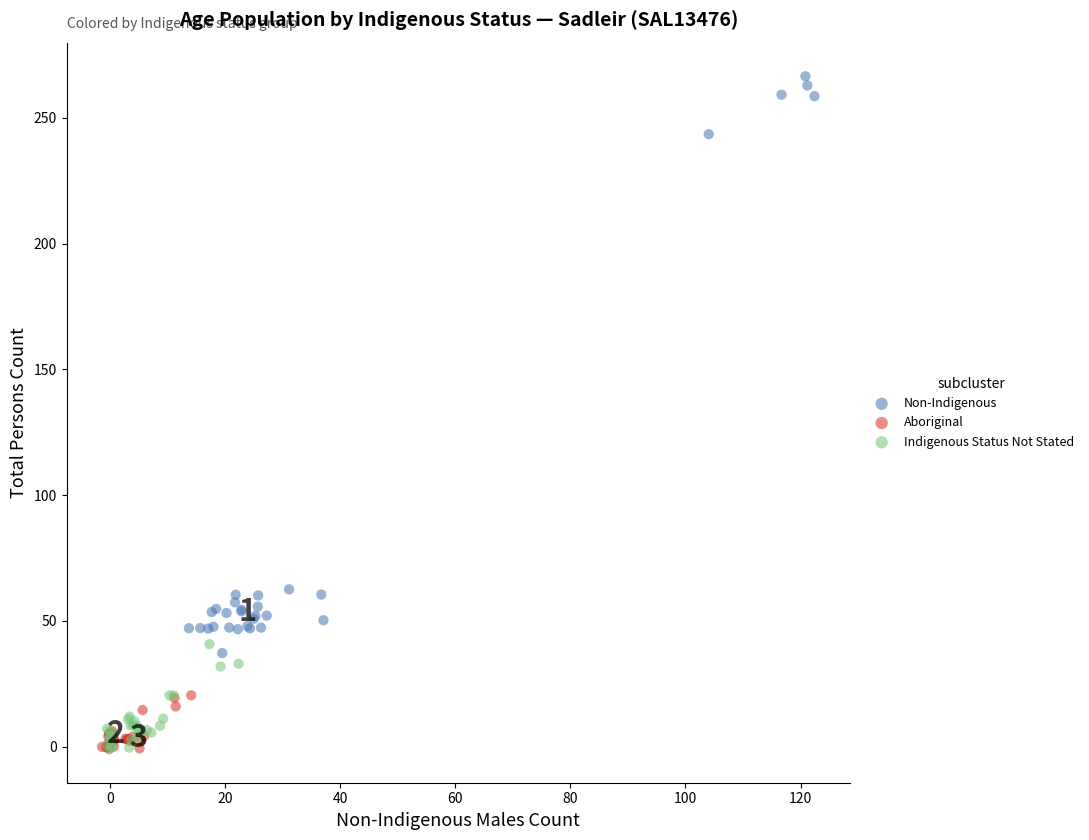

Which series contains the highest Y value?

Non-Indigenous